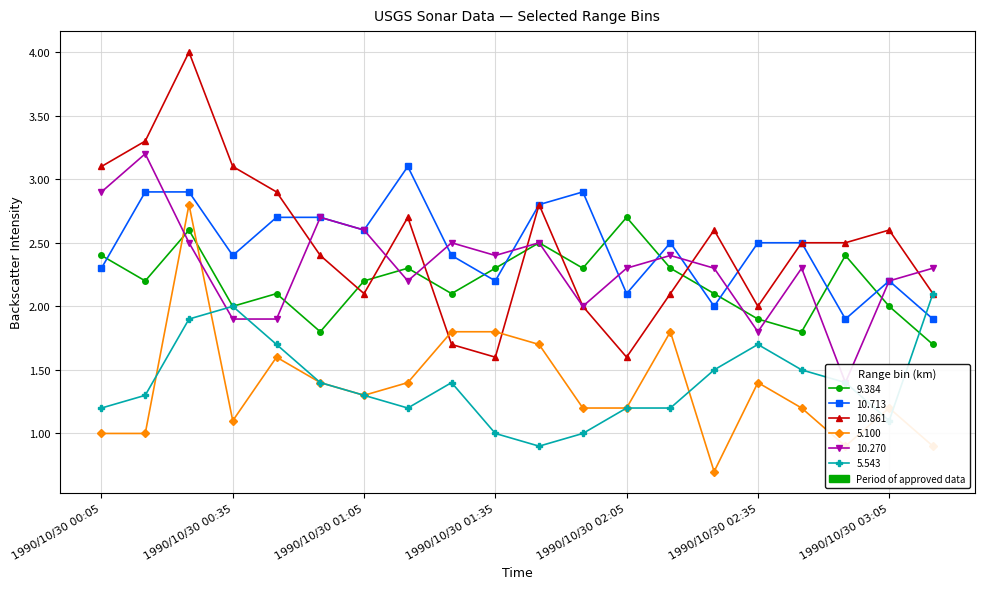

Read the 10.270 value at 1990/10/30 02:05.

2.3